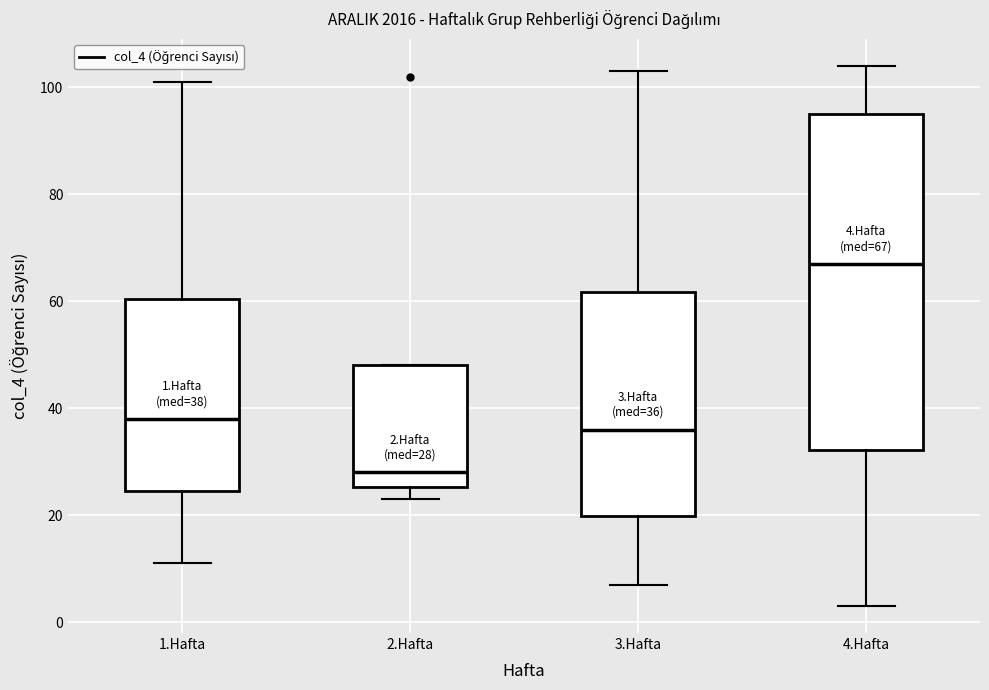

Which box's median line is the highest?

4.Hafta